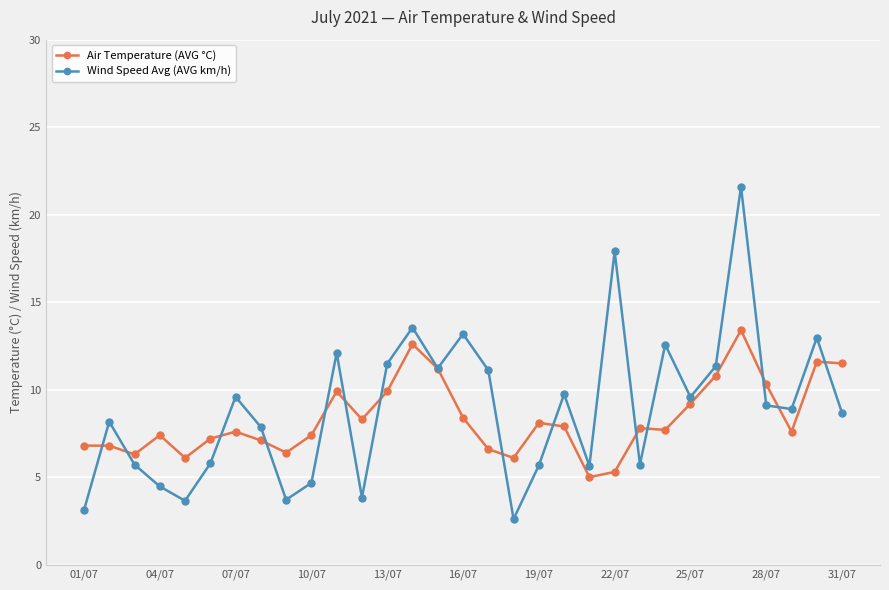

What is the value of the Air Temperature (AVG °C) point at the 10th from the left?

7.4